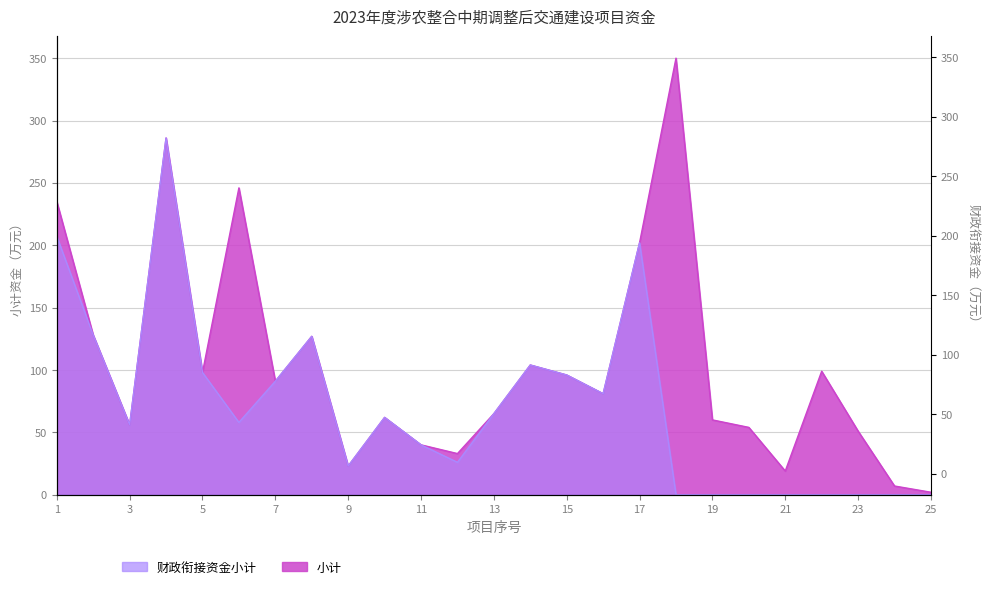

At which category does the chart reach its minimum across all series?

18